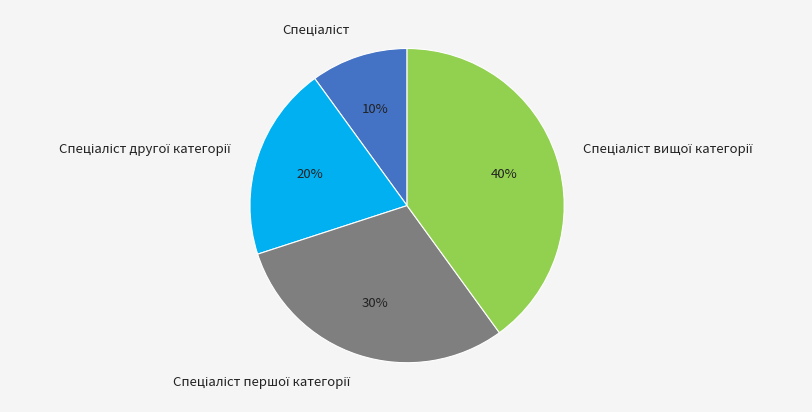

To the nearest percent, what is the average slice percentage?

25%